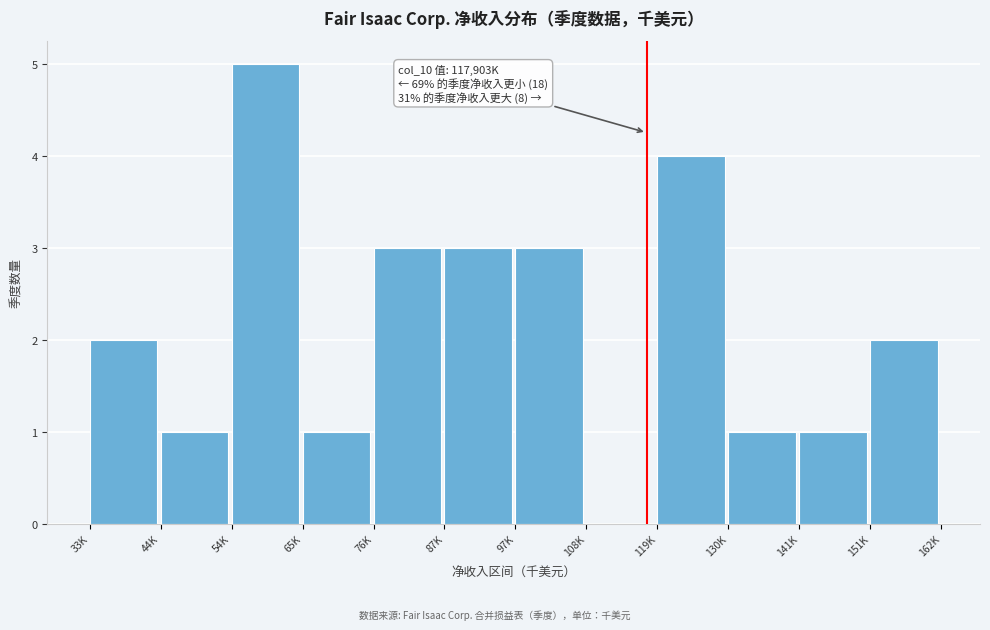

Reading right to left, transcribe all the data shown in this chart.

151K=2	141K=1	130K=1	119K=4	108K=0	97K=3	87K=3	76K=3	65K=1	54K=5	44K=1	33K=2